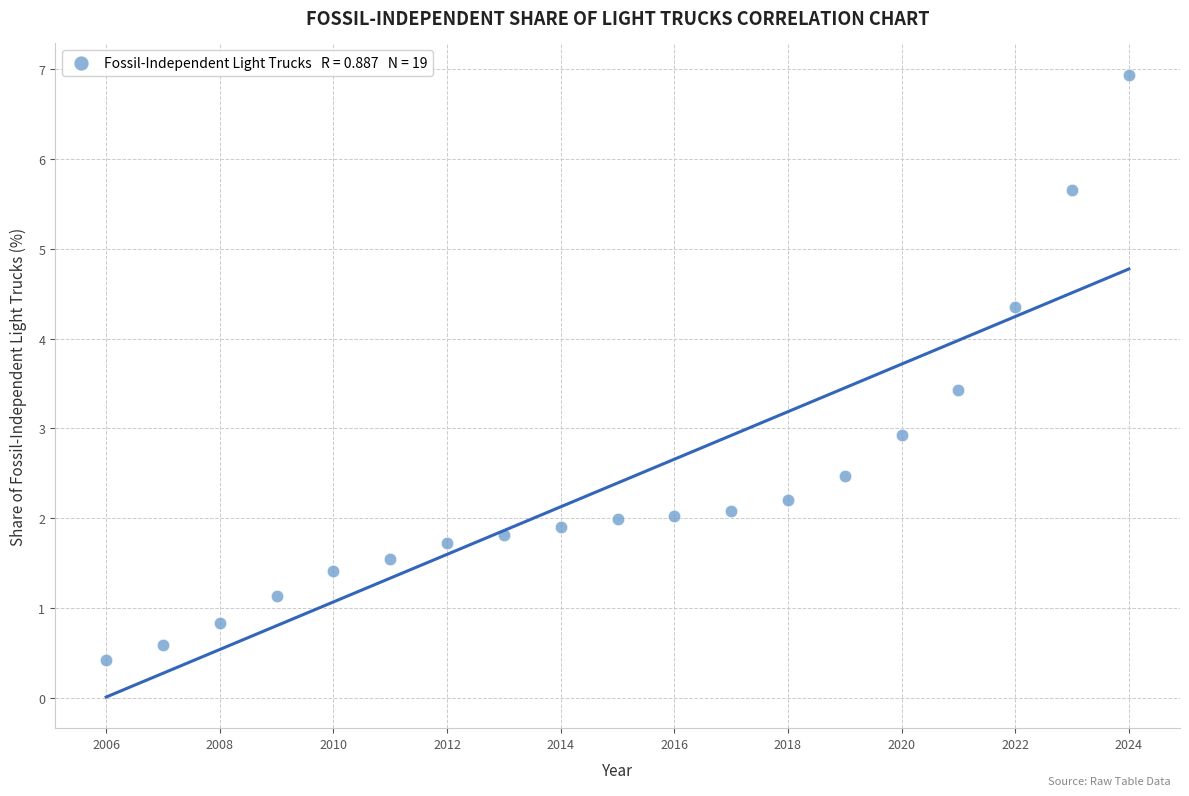

What is the range of X values (max minus min)?

18.0